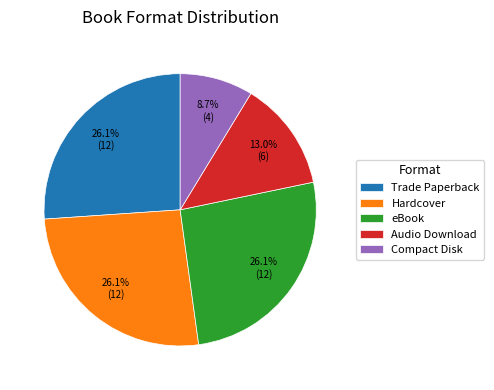

How many slices are in this pie chart?

5